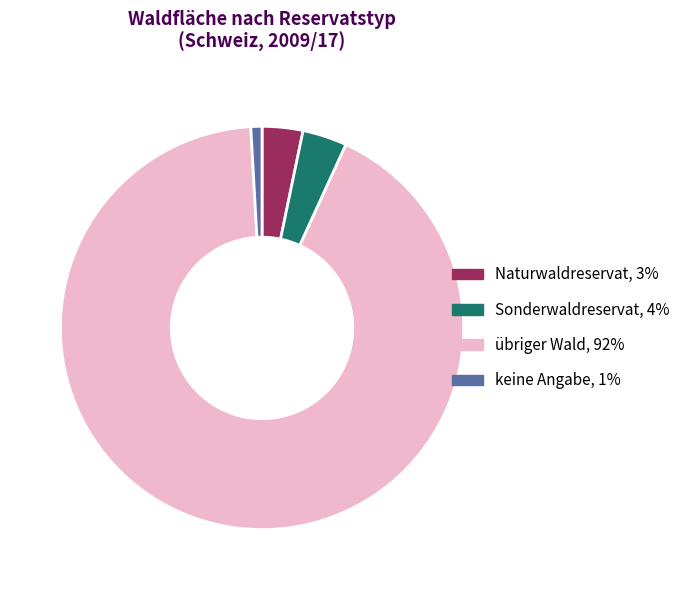

How many segments does this pie chart have?

4